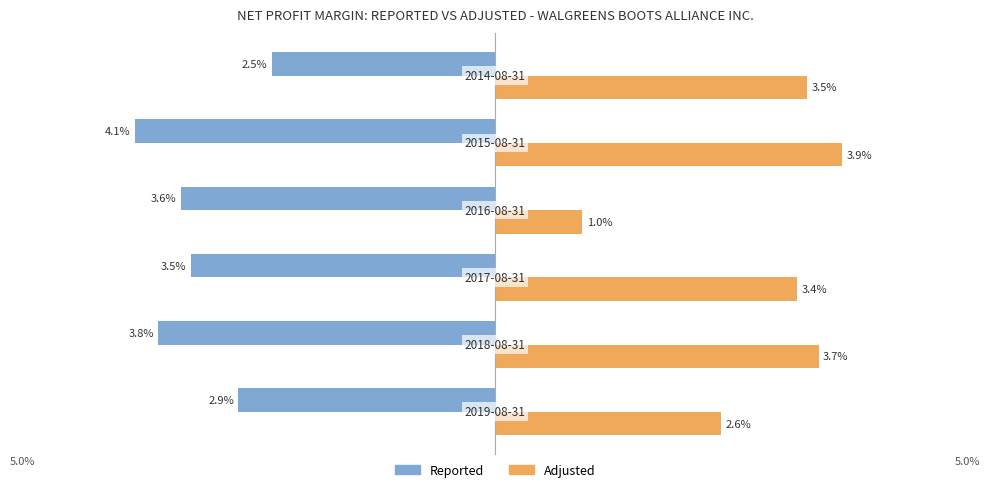

Which series has the widest spread of values?

Adjusted